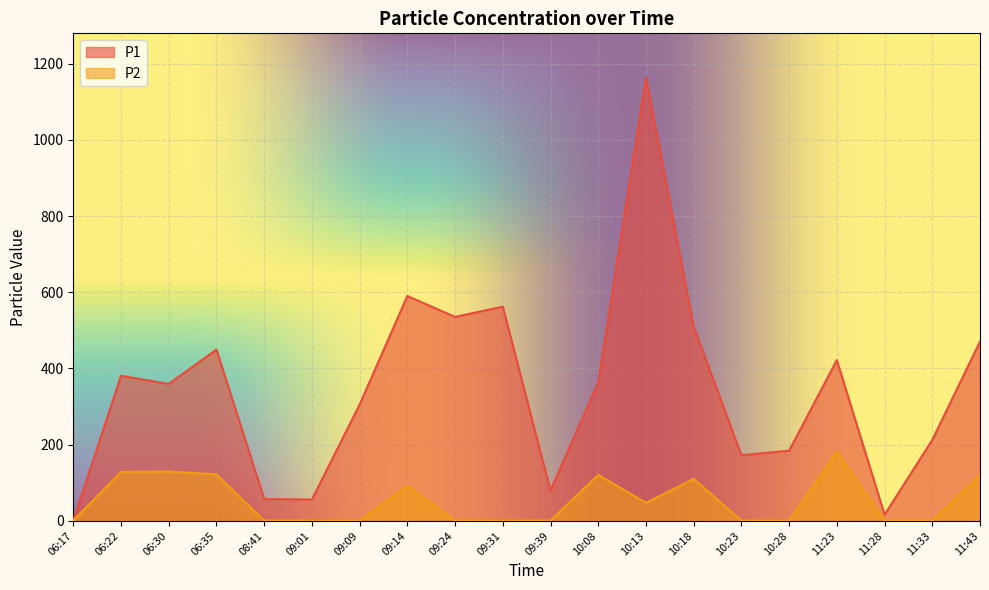

Which label corresponds to the largest value in the chart?

10:13